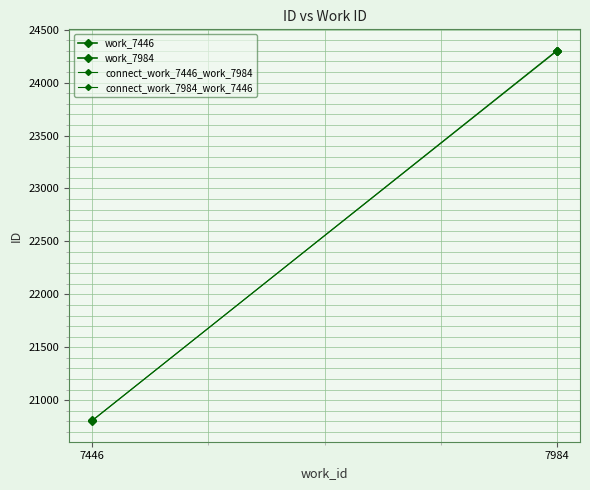

Where is the data nearest to the value 24300?

7984